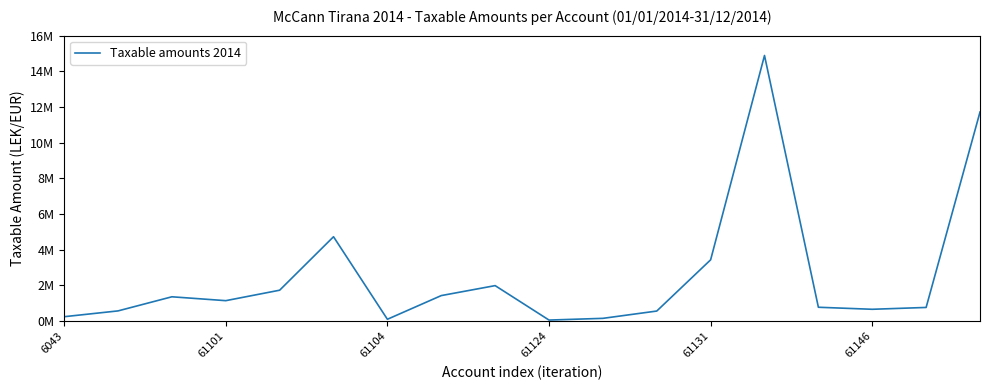

What is the maximum value shown in the chart?

14887859.8